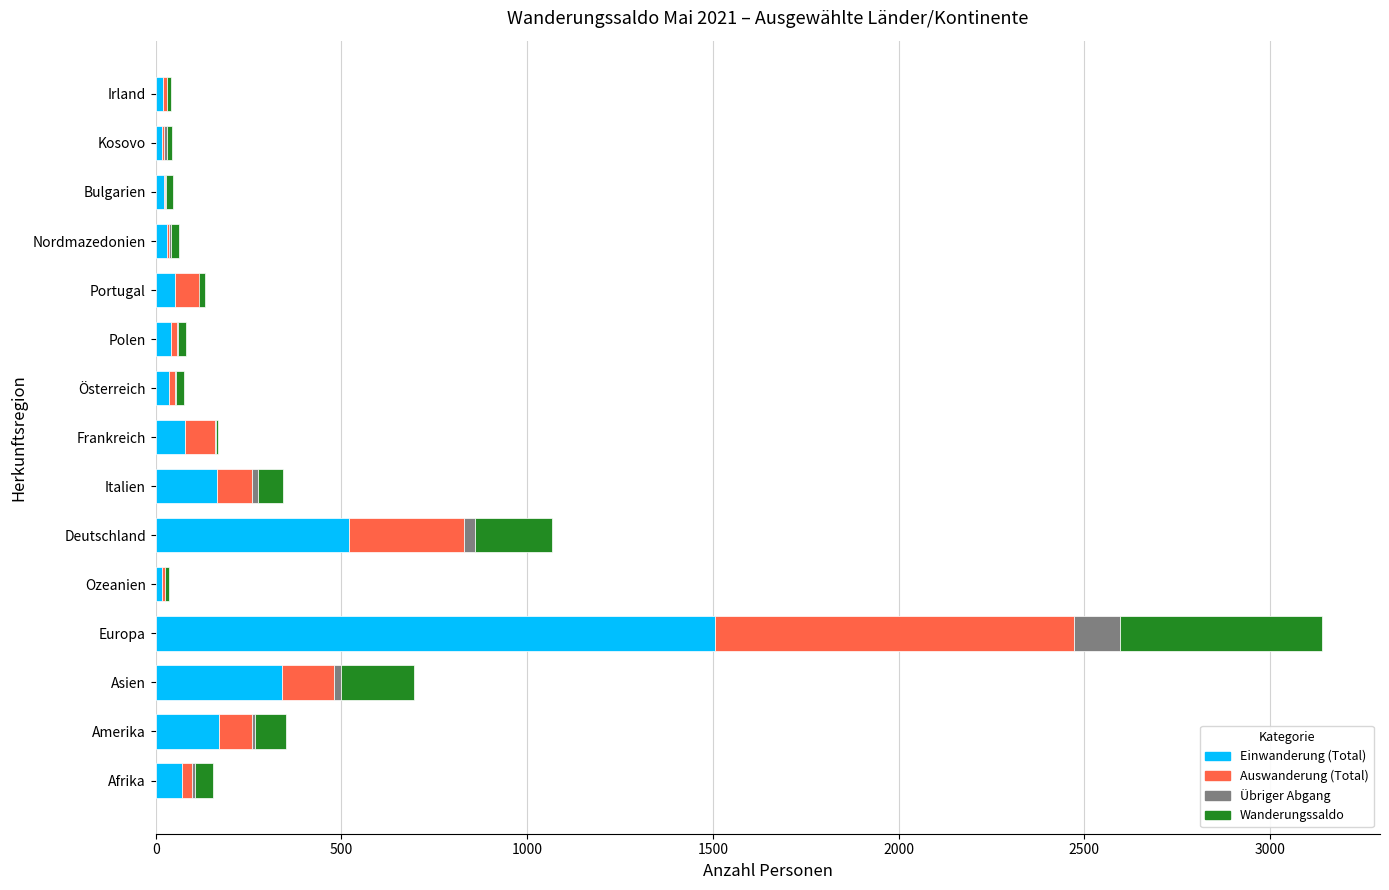

What is the maximum value shown in the chart?

1505